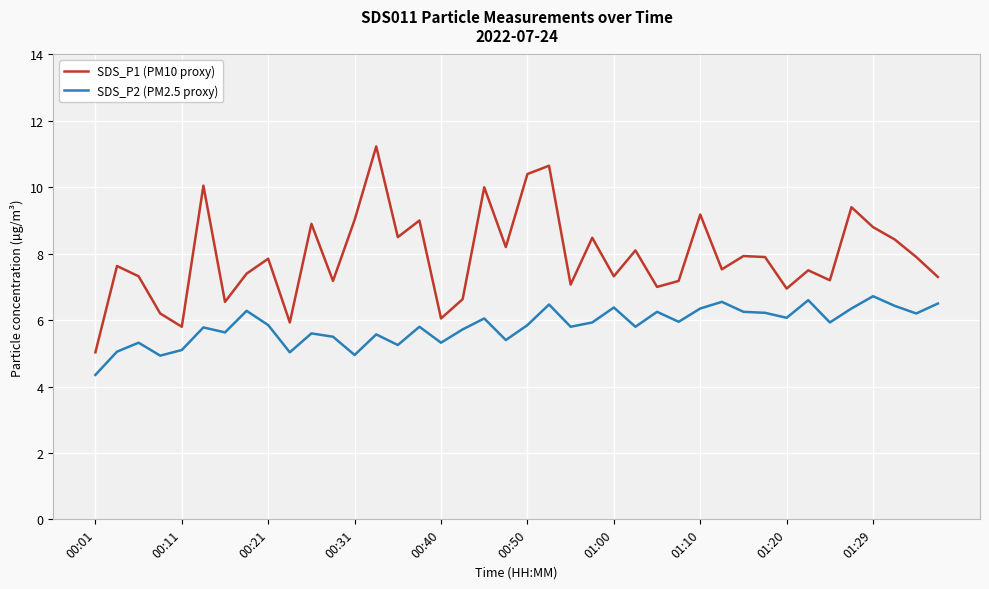

Rank the series by their average value, from highest to lowest.

SDS_P1 (PM10 proxy), SDS_P2 (PM2.5 proxy)